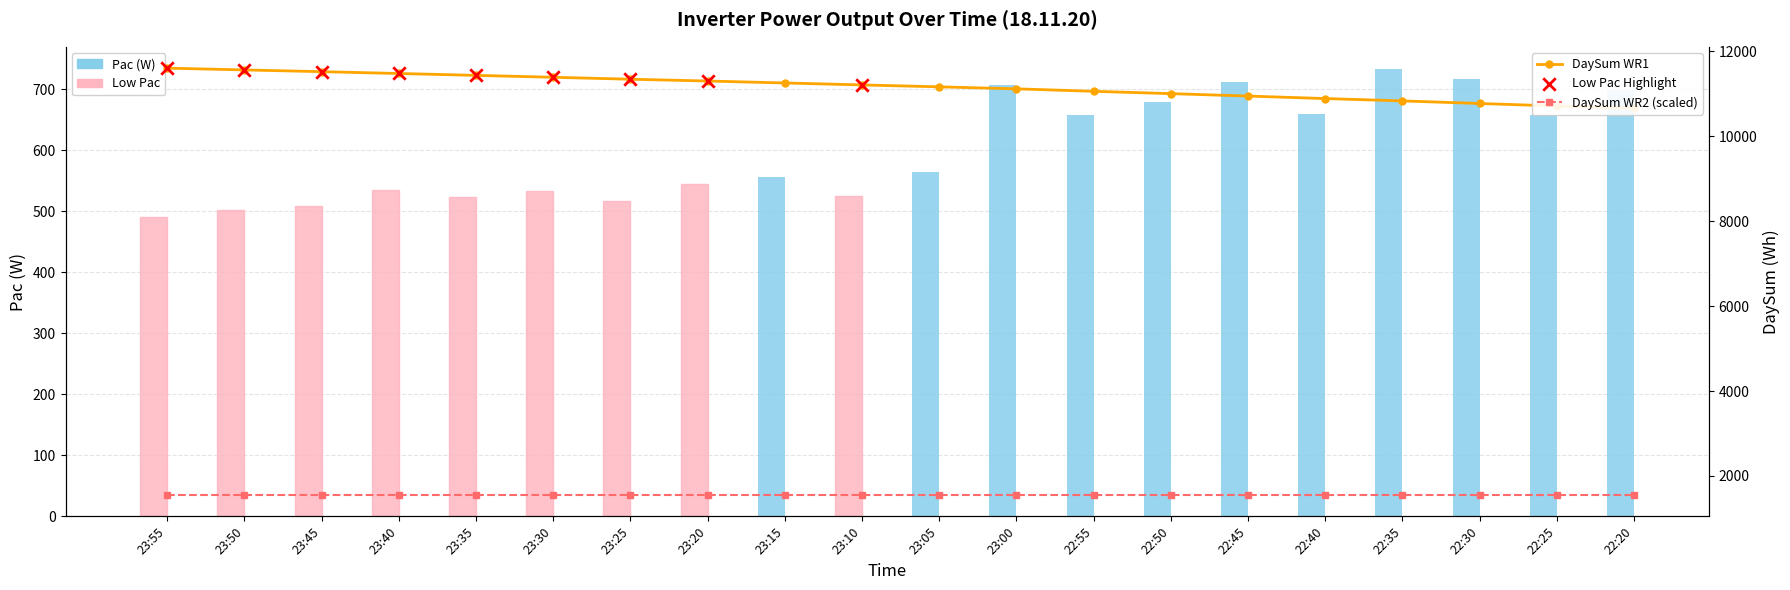

Which series has the largest total across all categories?

DaySum